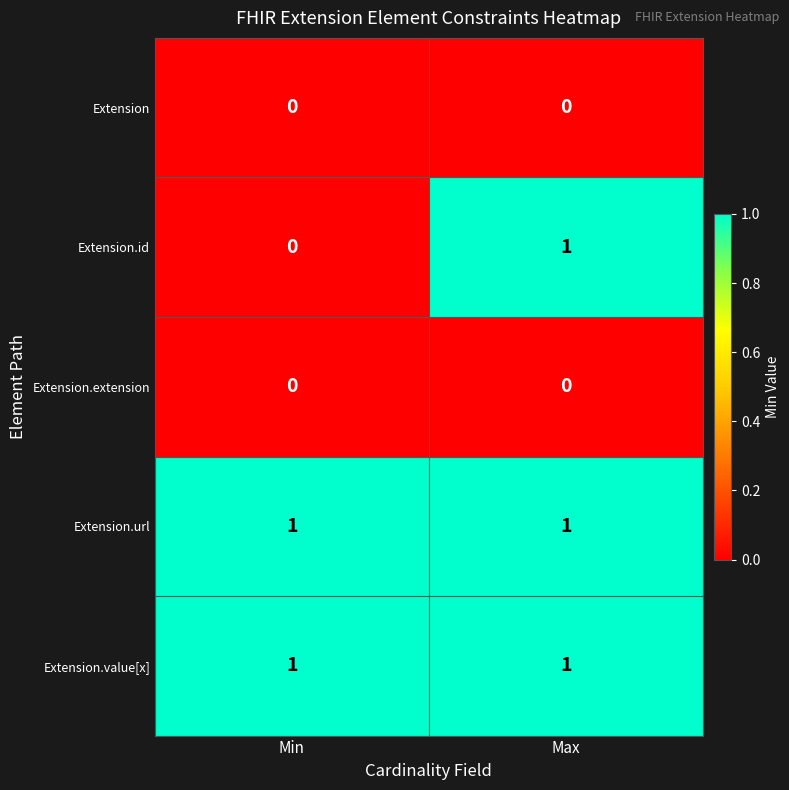

True or false: Extension.url has a value of 1 at Max.

True